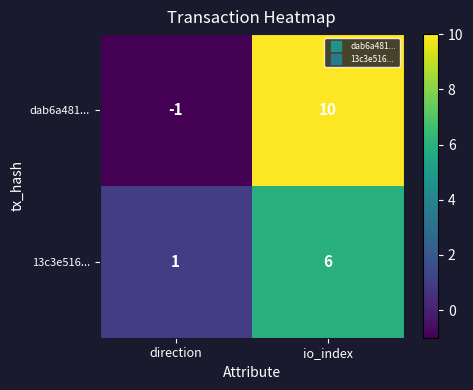

What is the greatest value displayed?

10